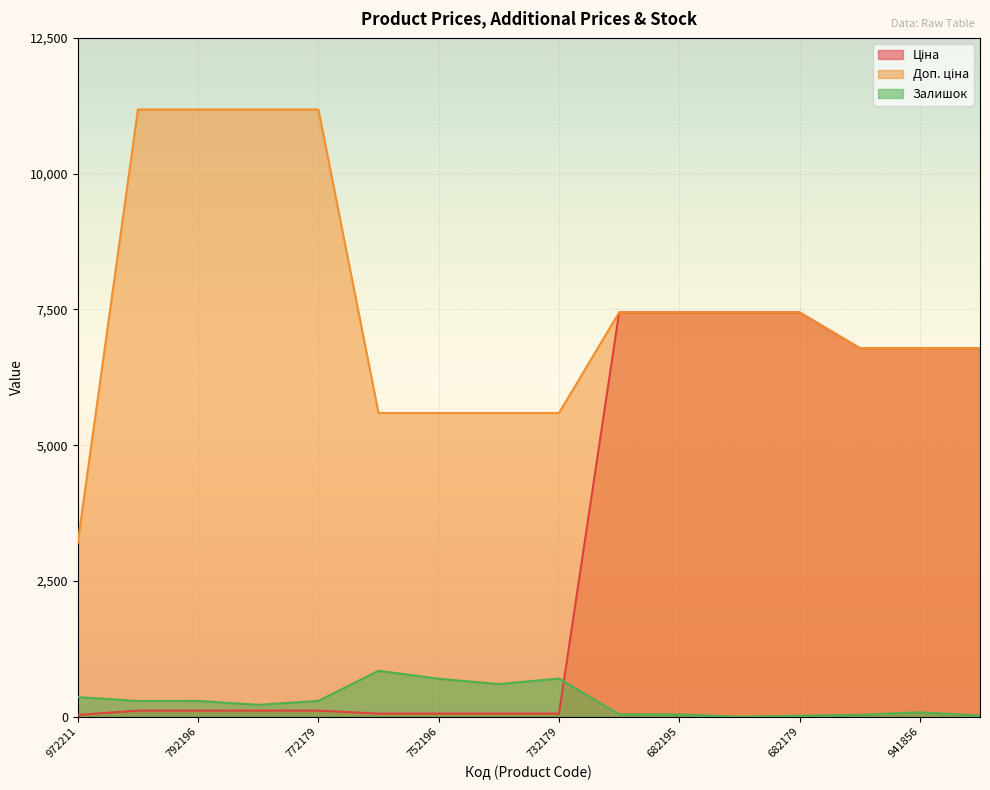

Between 280941824 and 284392211, which is larger?

284392211